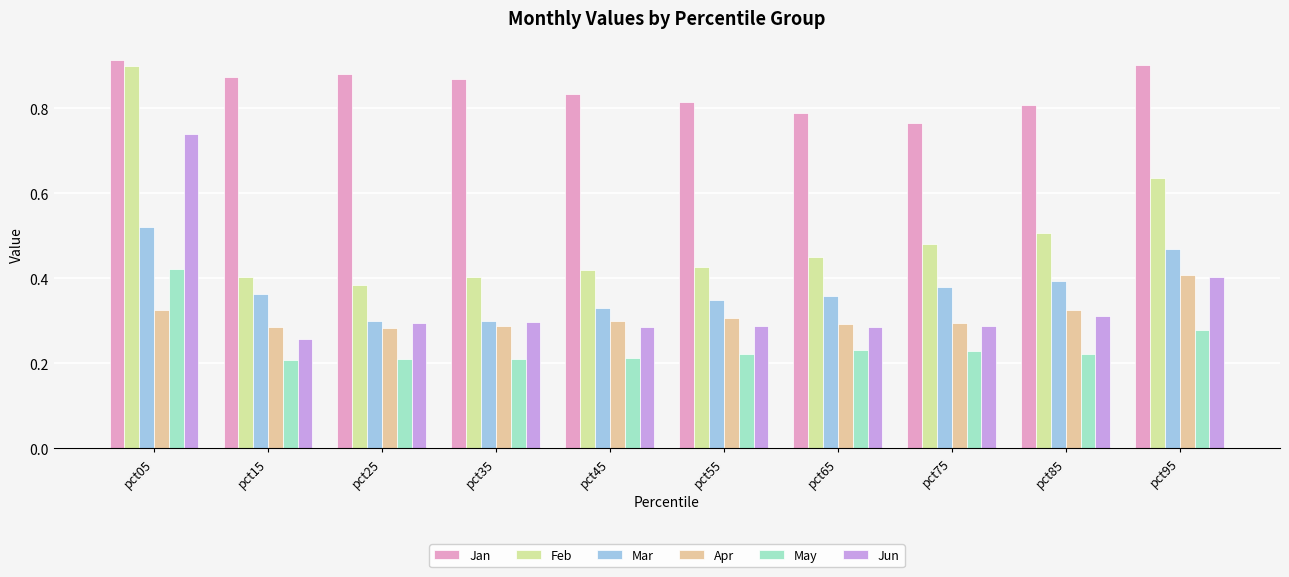

At which category is the sum across all series the highest?

pct05